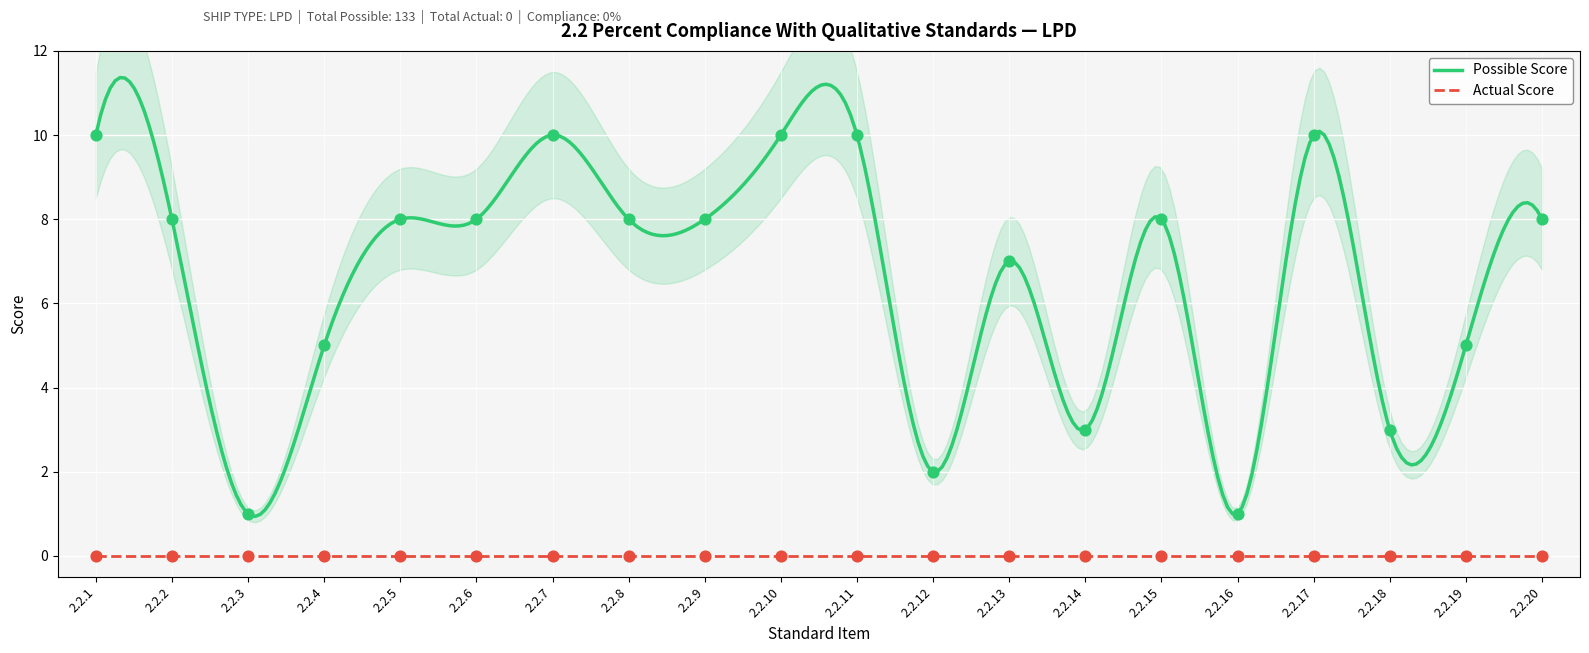

Which has a higher value, 2.2.12 or 2.2.1?

2.2.1